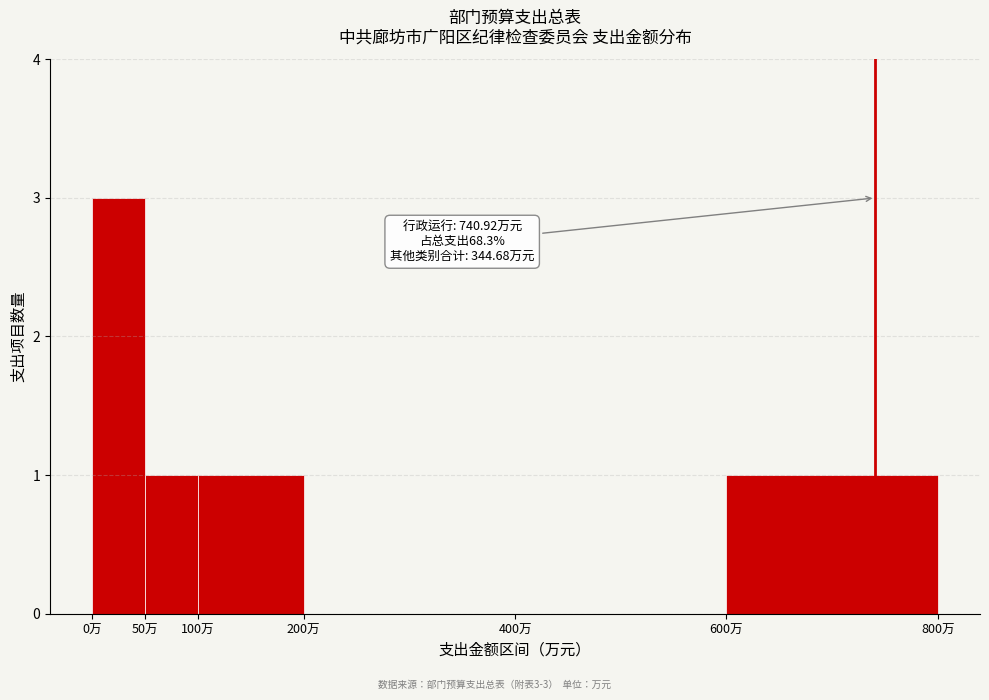

Which range on the x-axis has the tallest bar?

0 to 50